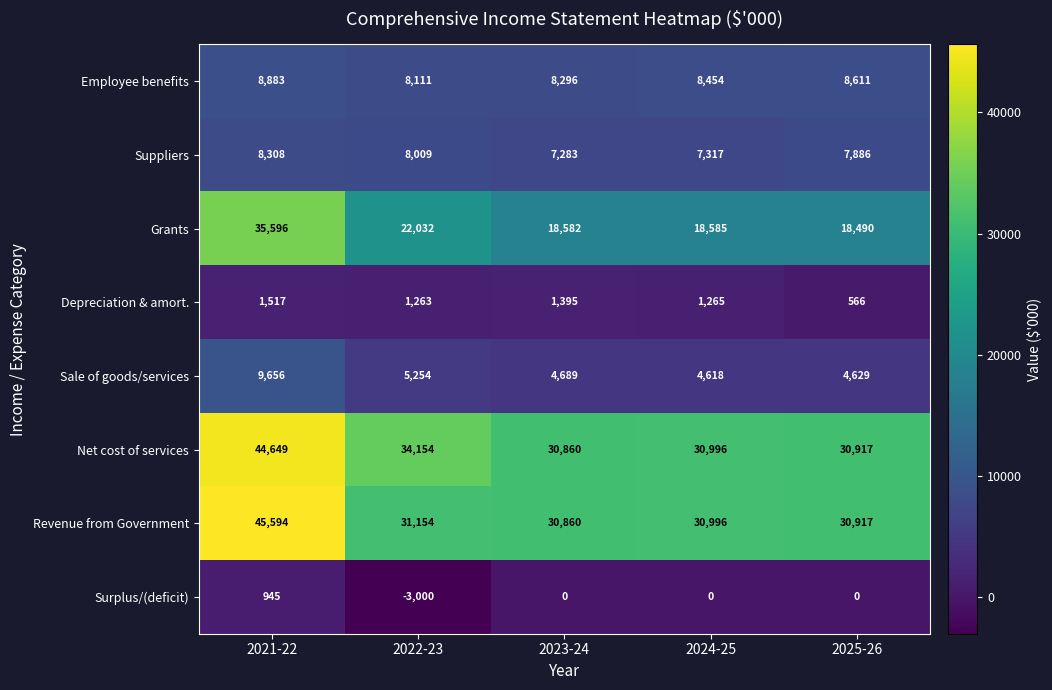

Read the Revenue from Government value at 2023-24.

30860